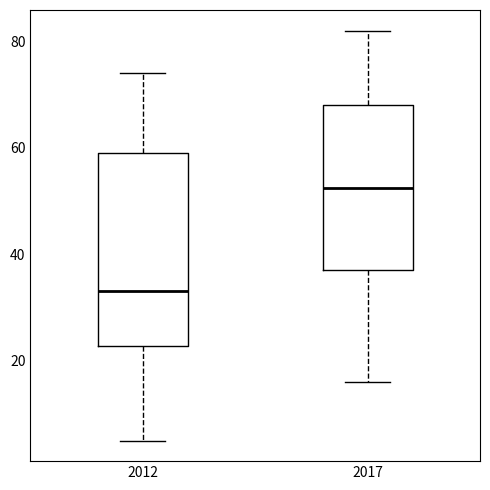

Where does the median line of the box at x = 2012 sit on the y-axis? The values are not printed on the chart, so give them approximately, as read against the axis.

34